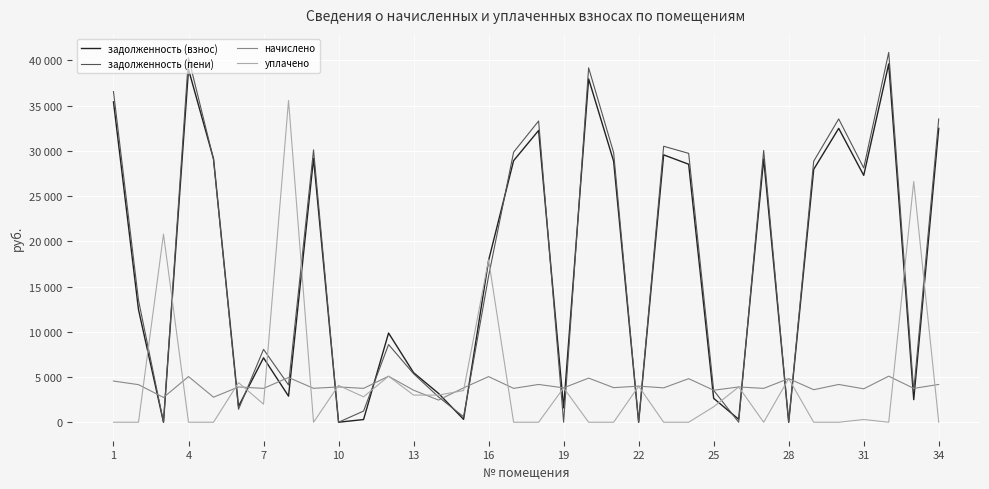

What are all the series names shown in the legend?

задолженность (взнос), задолженность (пени), начислено, уплачено